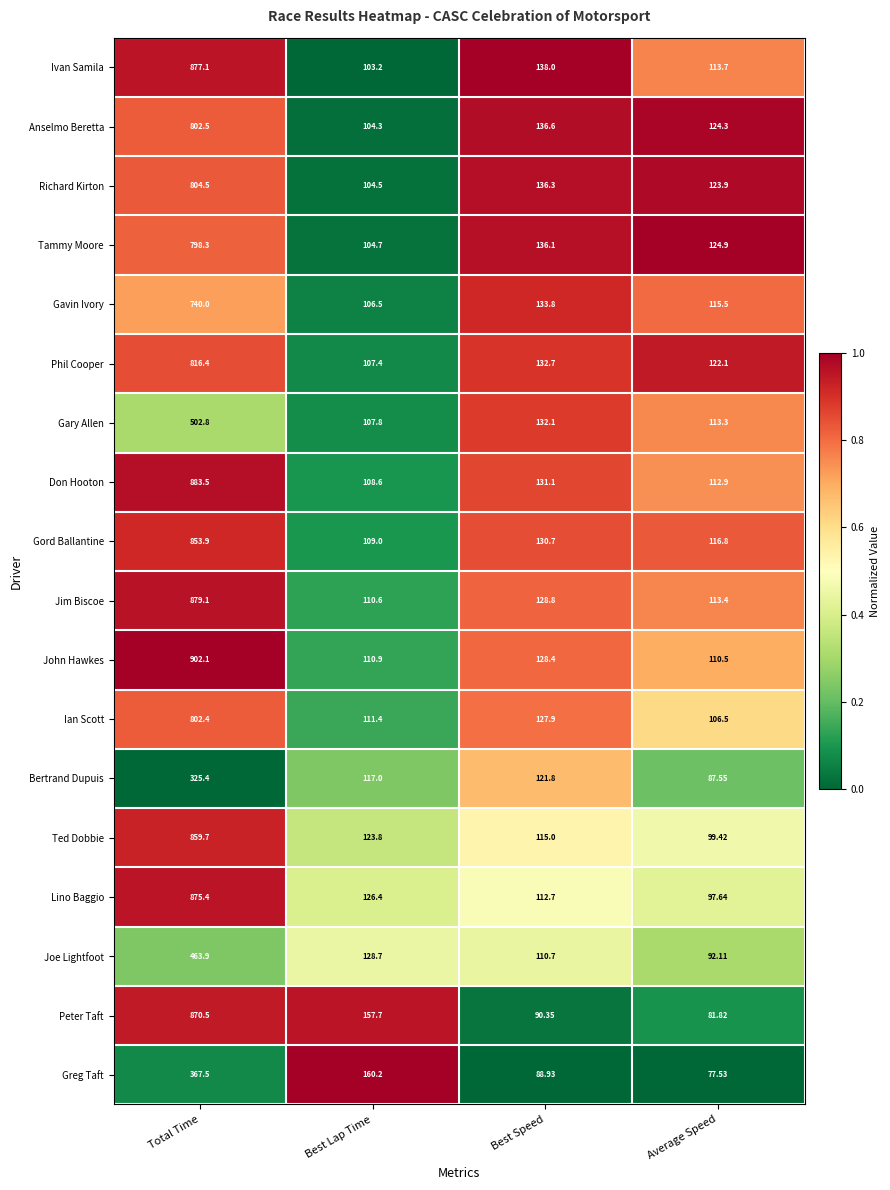

At Best Lap Time, list the series in order from largest to smallest.

Greg Taft, Peter Taft, Joe Lightfoot, Lino Baggio, Ted Dobbie, Bertrand Dupuis, Ian Scott, John Hawkes, Jim Biscoe, Gord Ballantine, Don Hooton, Gary Allen, Phil Cooper, Gavin Ivory, Tammy Moore, Richard Kirton, Anselmo Beretta, Ivan Samila